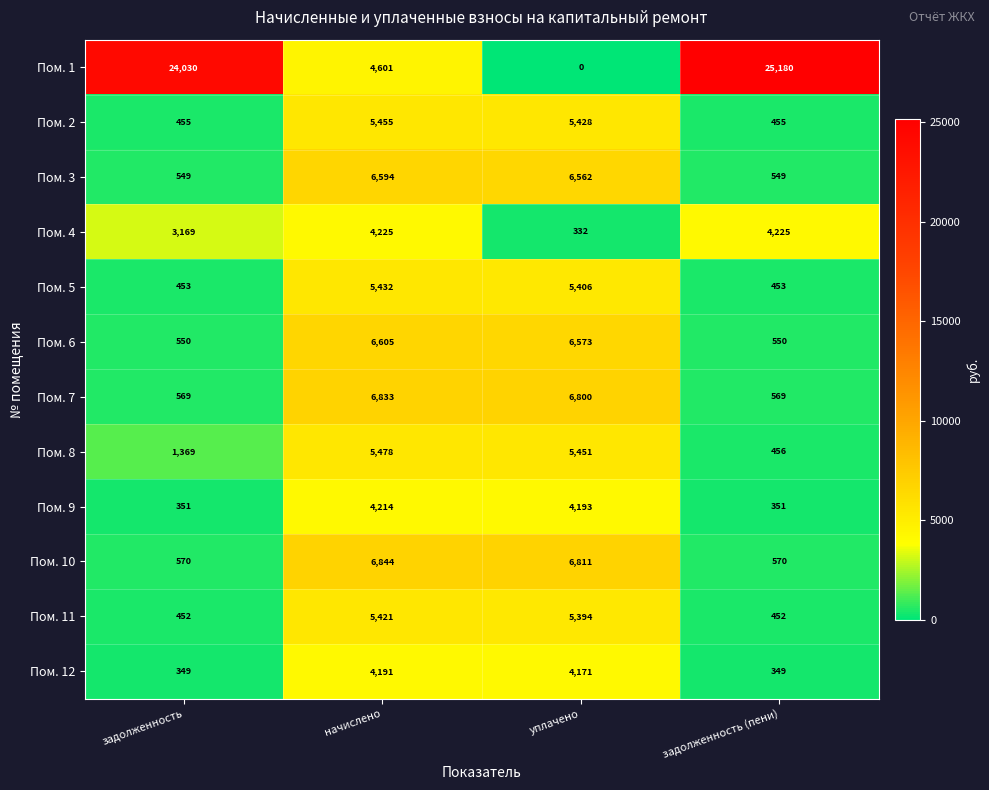

At which label is Пом. 12 closest to 2270?

уплачено